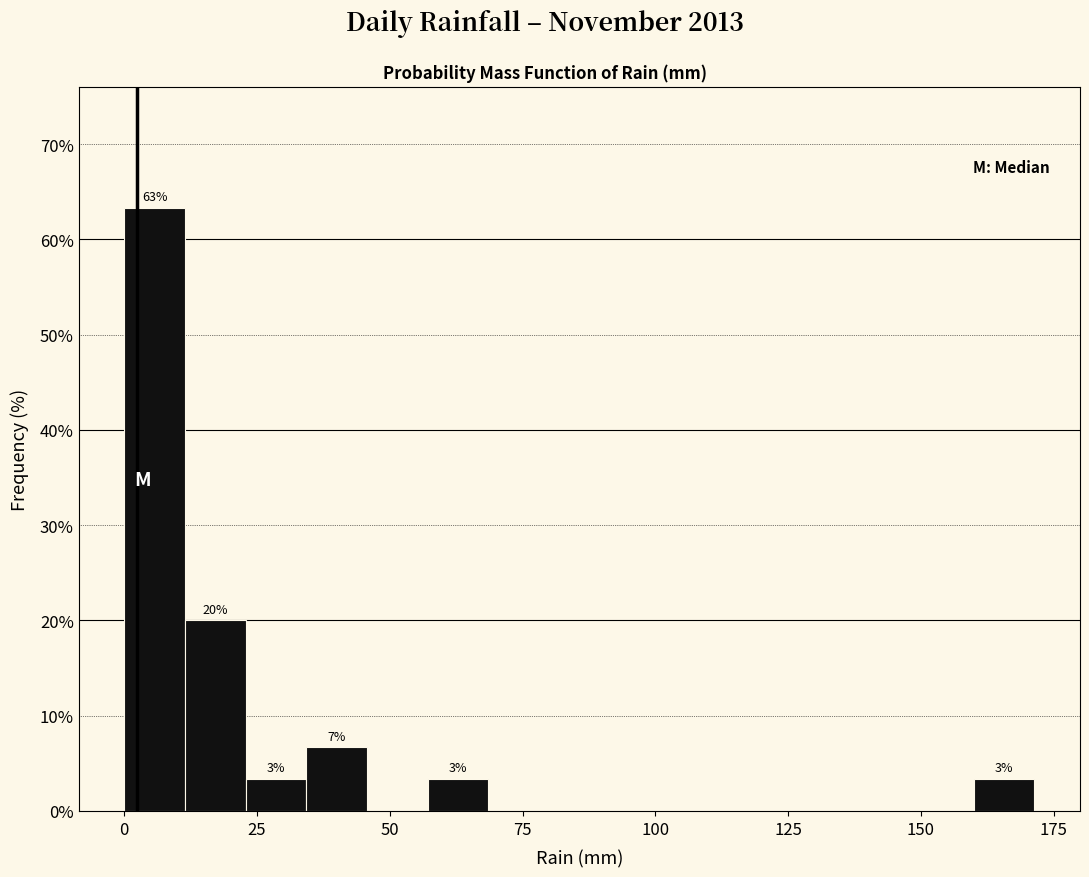

Around what value on the x-axis is the tallest bar? Give the approximate position of its centre, as read against the axis.

5